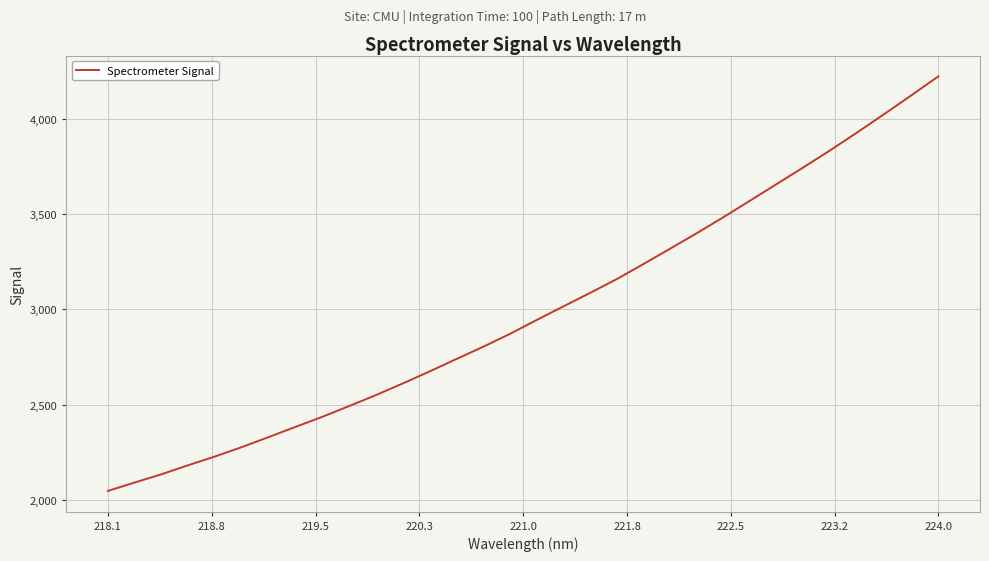

What is the difference between the maximum and minimum values?

2175.0